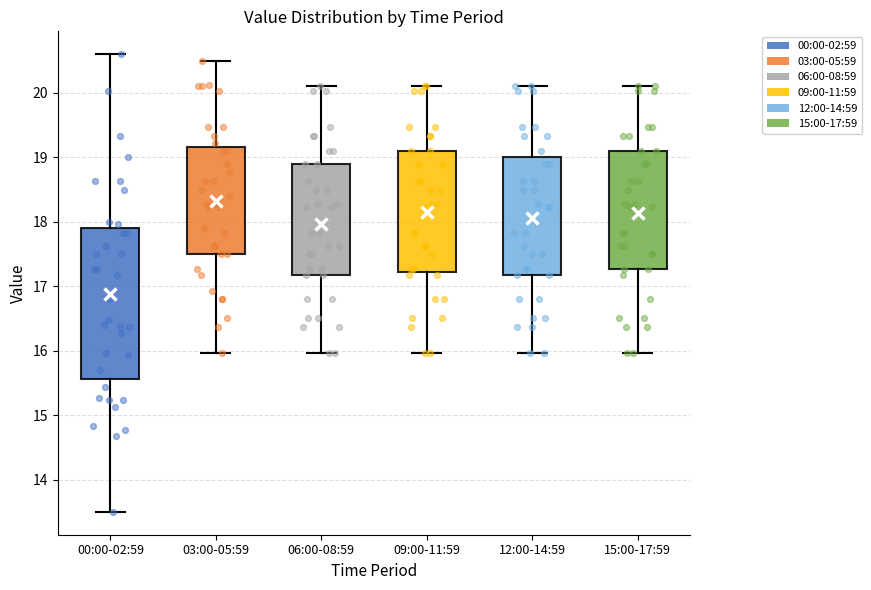

Reading left to right, transcribe this box plot: for each box, give where its median line is, the range the box spans, and where its two whiskers end, as read against the y-axis. The values are not printed on the chart, so give them approximately, as read against the axis.

00:00-02:59: median 16.8, box 15.6 to 17.9, whiskers 13.5 to 20.6
03:00-05:59: median 18.3, box 17.5 to 19.2, whiskers 16.0 to 20.5
06:00-08:59: median 17.8, box 17.2 to 18.9, whiskers 16.0 to 20.1
09:00-11:59: median 18.3, box 17.2 to 19.1, whiskers 16.0 to 20.1
12:00-14:59: median 18.2, box 17.2 to 19.0, whiskers 16.0 to 20.1
15:00-17:59: median 18.2, box 17.3 to 19.1, whiskers 16.0 to 20.1